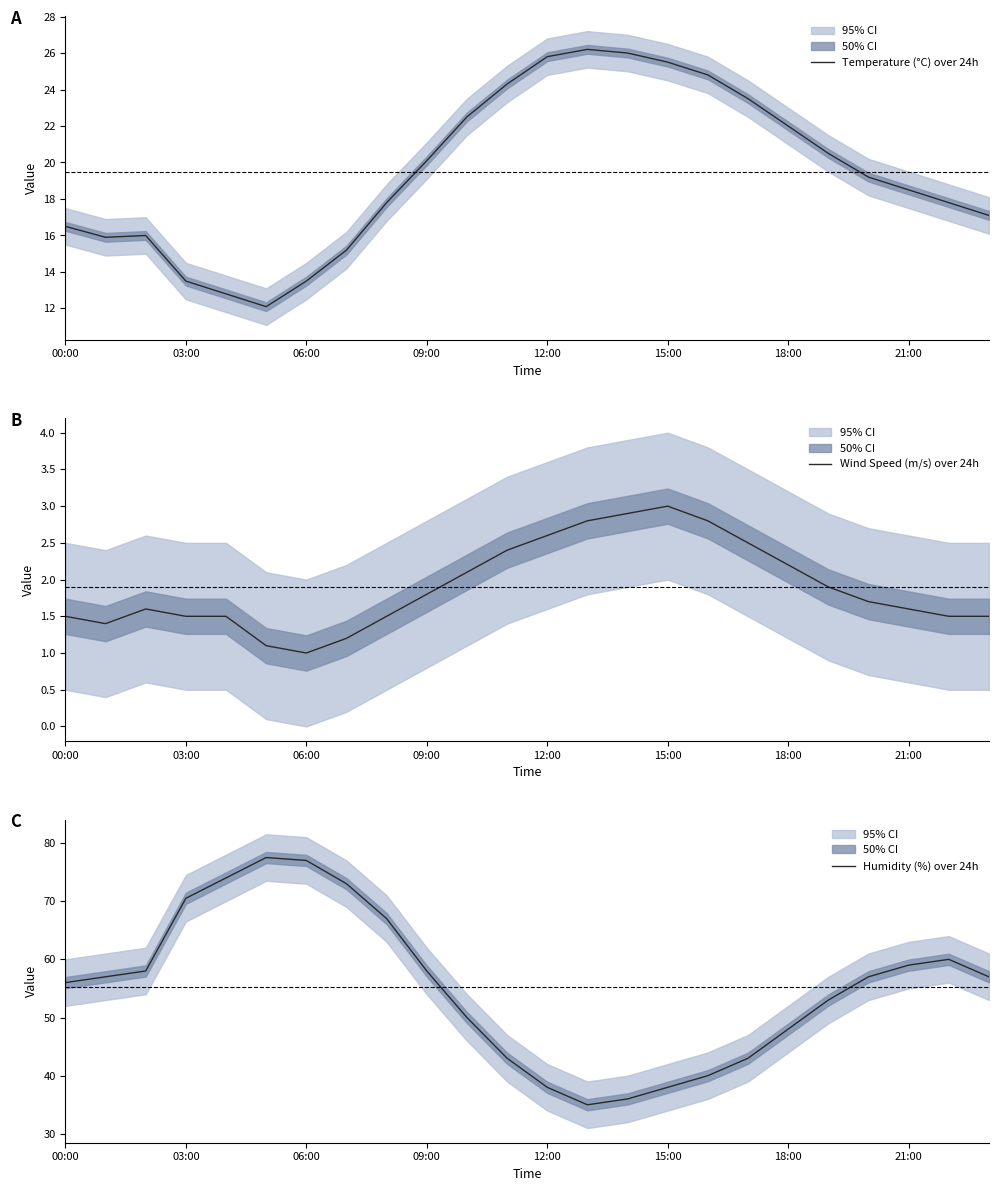

True or false: Wind Speed (m/s) over 24h and Temperature (°C) over 24h cross at least once.

False